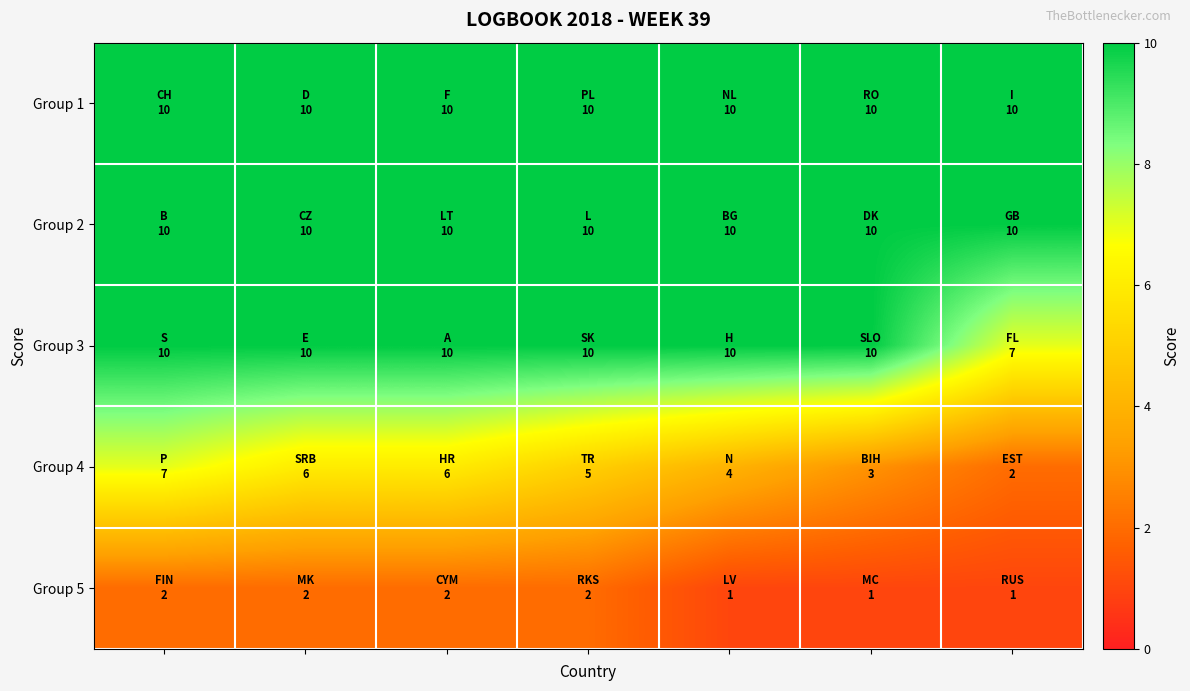

What is the maximum value shown in the chart?

10